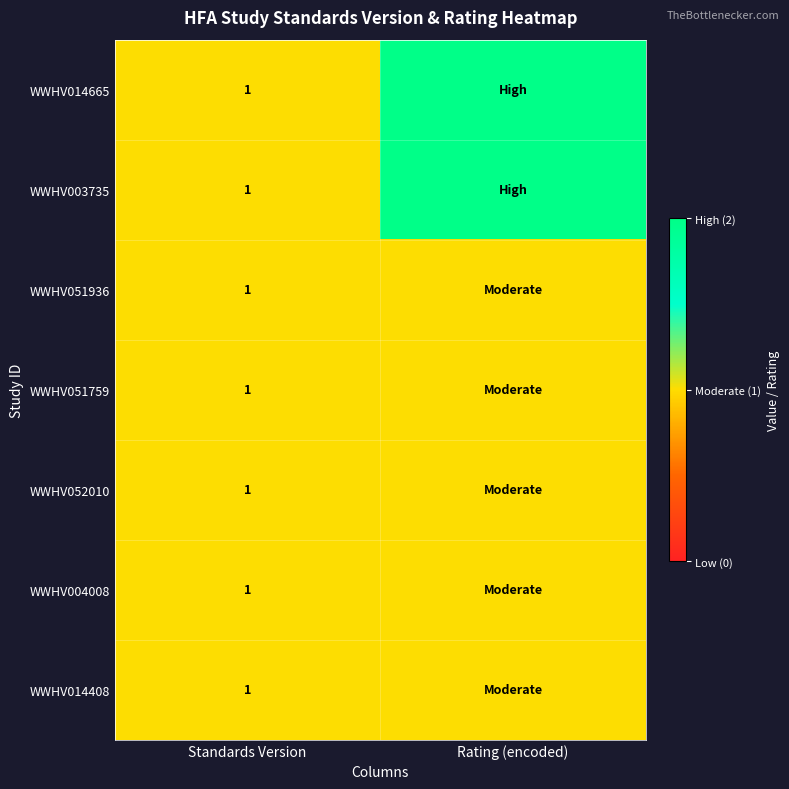

The value of WWHV052010 at Standards Version is 0. True or false?

False